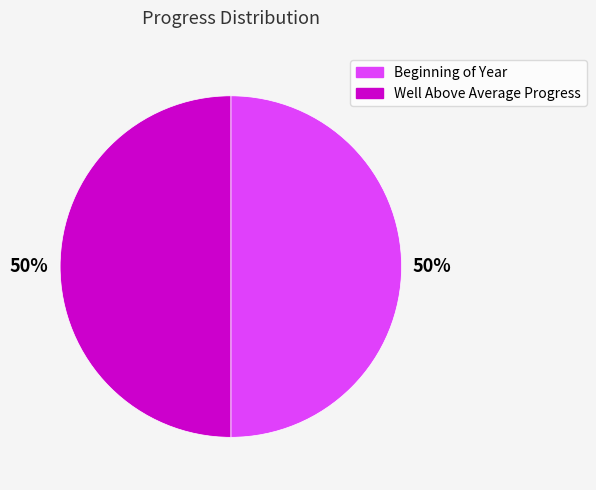

To the nearest percent, what is the average slice percentage?

50%